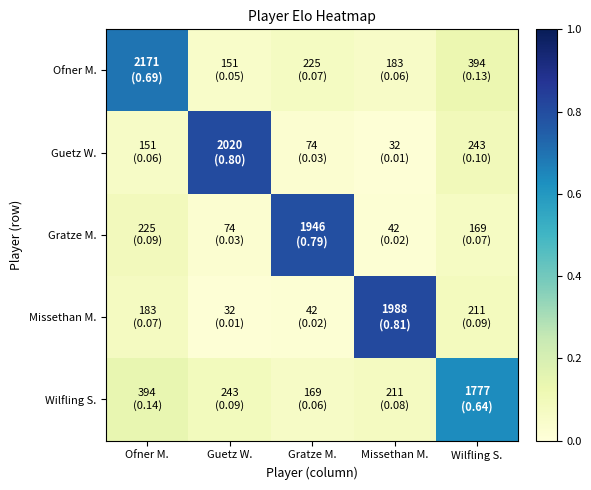

Reading left to right, list all the values displayed in this chart.

Ofner M.: Ofner M.=0.7	Guetz W.=0.0	Gratze M.=0.1	Missethan M.=0.1	Wilfling S.=0.1
Guetz W.: Ofner M.=0.1	Guetz W.=0.8	Gratze M.=0.0	Missethan M.=0.0	Wilfling S.=0.1
Gratze M.: Ofner M.=0.1	Guetz W.=0.0	Gratze M.=0.8	Missethan M.=0.0	Wilfling S.=0.1
Missethan M.: Ofner M.=0.1	Guetz W.=0.0	Gratze M.=0.0	Missethan M.=0.8	Wilfling S.=0.1
Wilfling S.: Ofner M.=0.1	Guetz W.=0.1	Gratze M.=0.1	Missethan M.=0.1	Wilfling S.=0.6